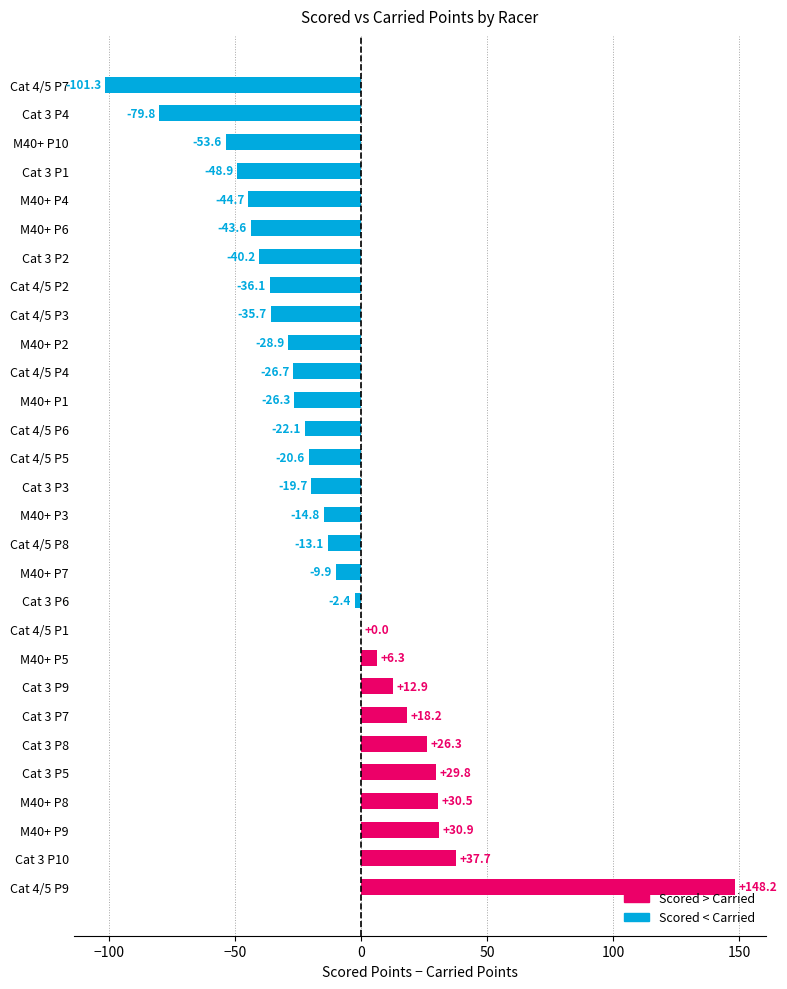

Where is the data nearest to the value 23?

Cat 3 P8